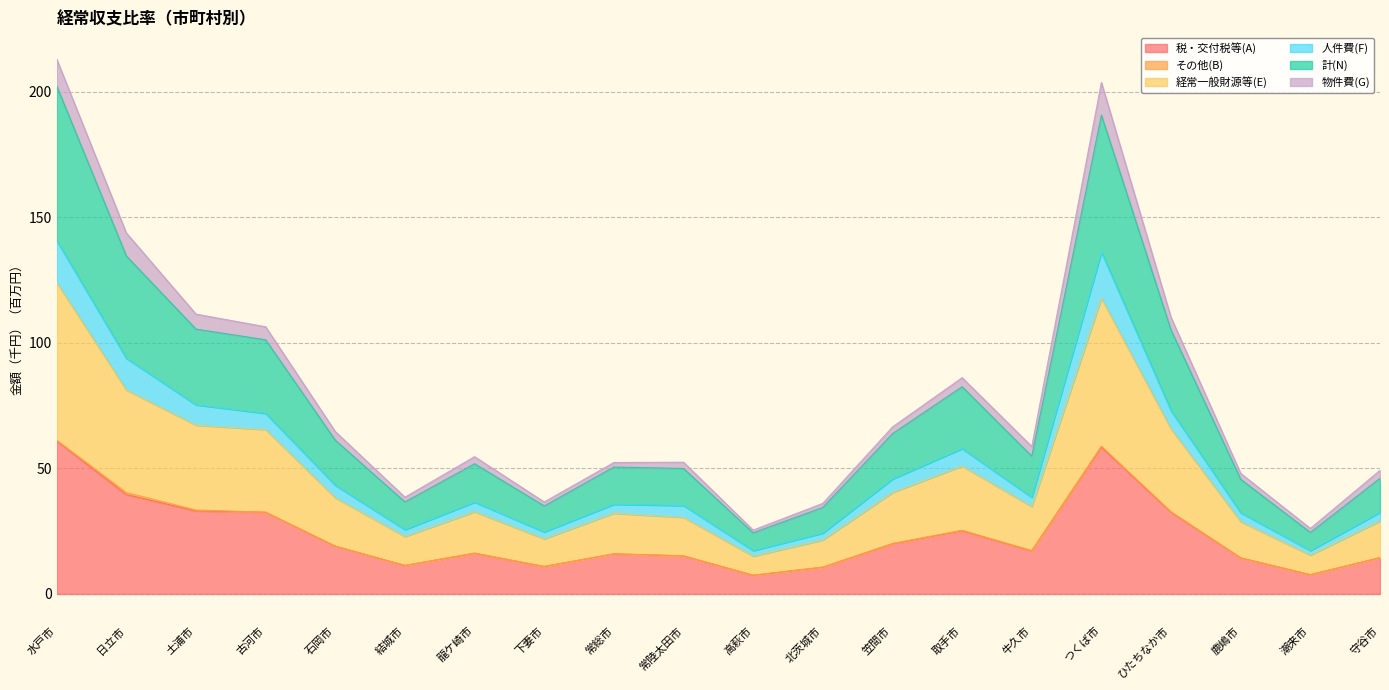

In 計(N), how many points are lower than both neighbors (excluding endpoints)?

5